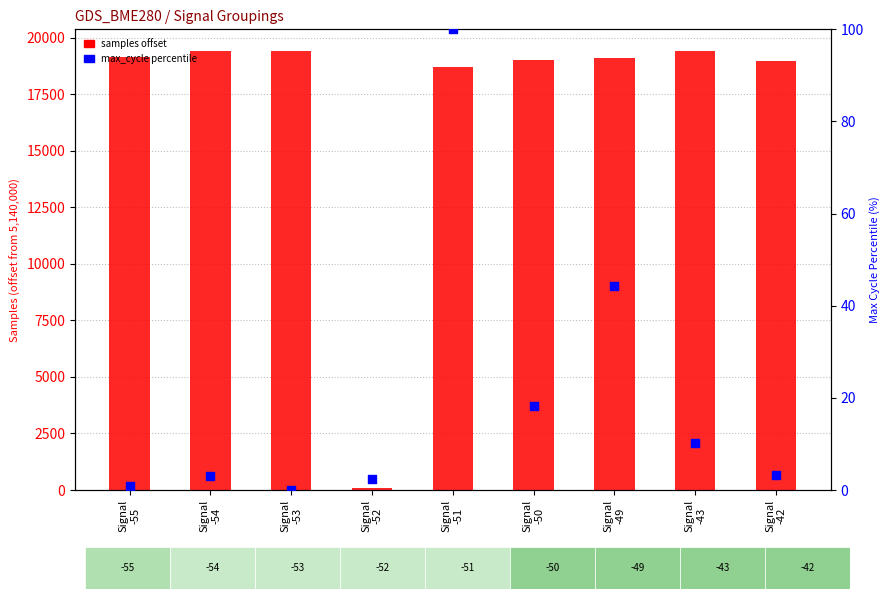

Which series has the largest total across all categories?

samples offset from base